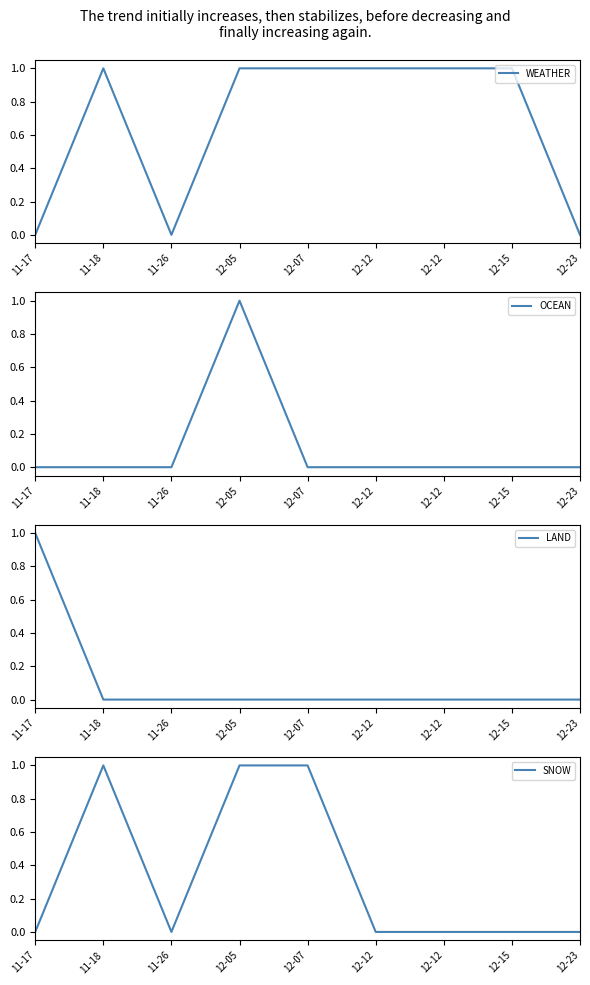

The value of LAND at 12-07 is 1. True or false?

False